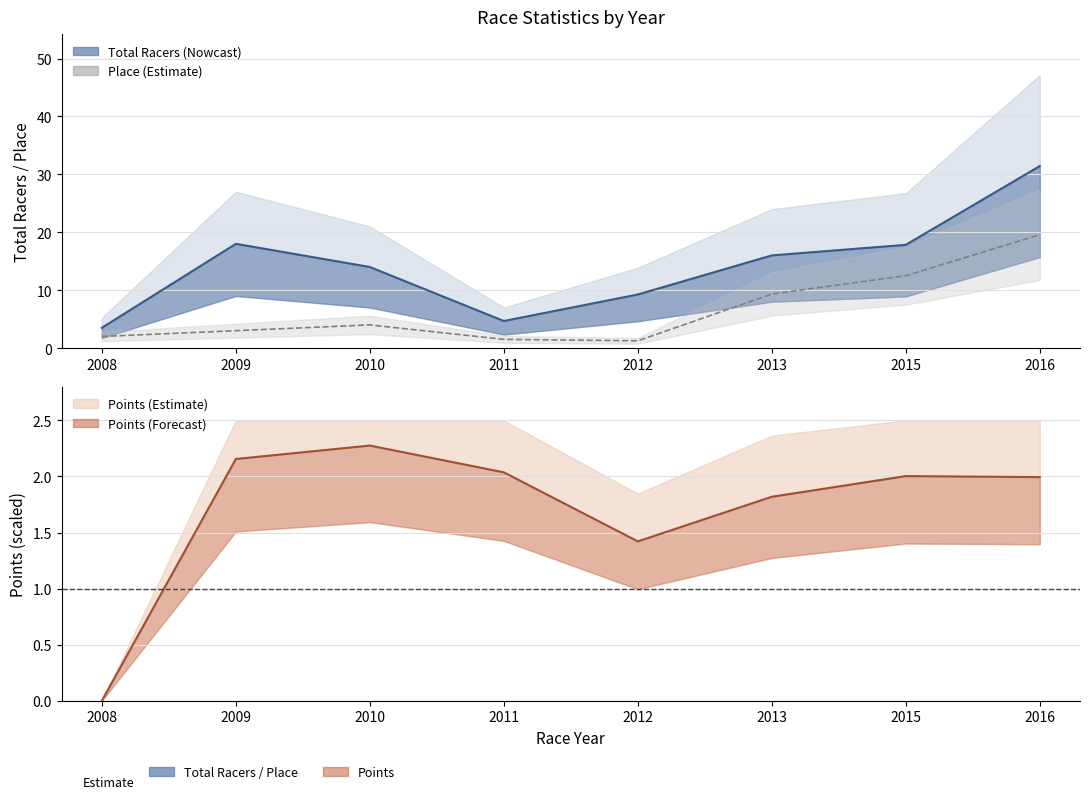

Reading left to right, what are all the values shown in this chart?

Total Racers line: 3.5	18.0	14.0	4.7	9.2	16.0	17.8	31.4
Place line: 2.0	3.0	4.0	1.5	1.2	9.3	12.5	19.6
Points line: 0.0	2.2	2.3	2.0	1.4	1.8	2.0	2.0